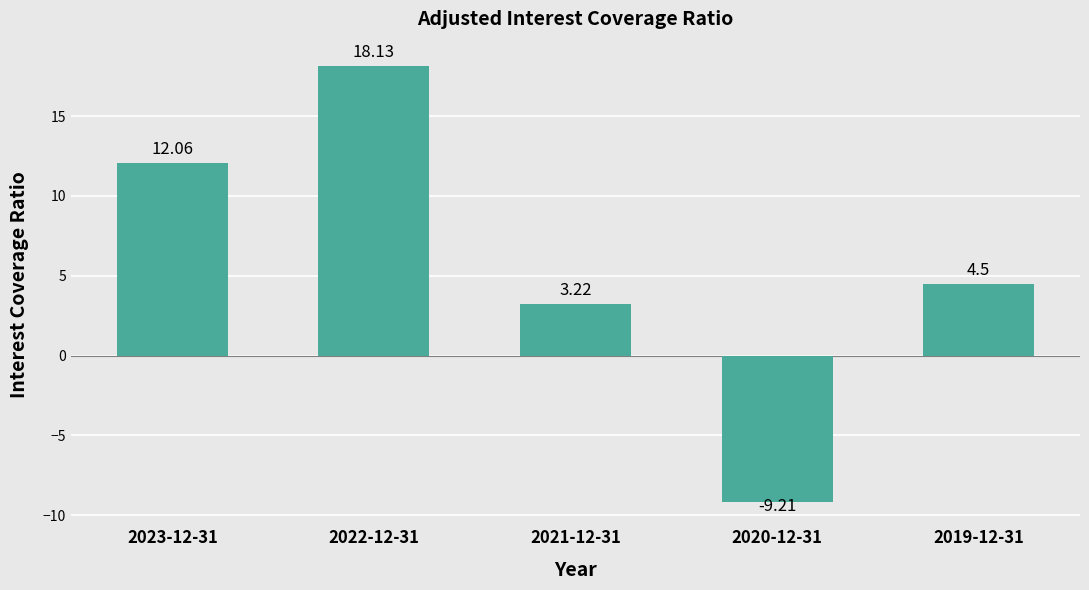

Is it true that the value at 2020-12-31 is -5.8?

False